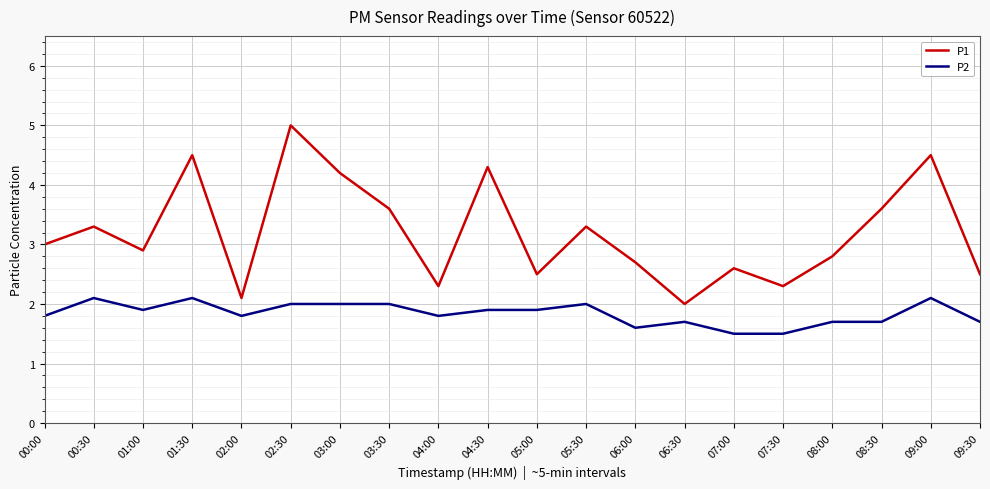

Does the chart have visible grid lines?

Yes